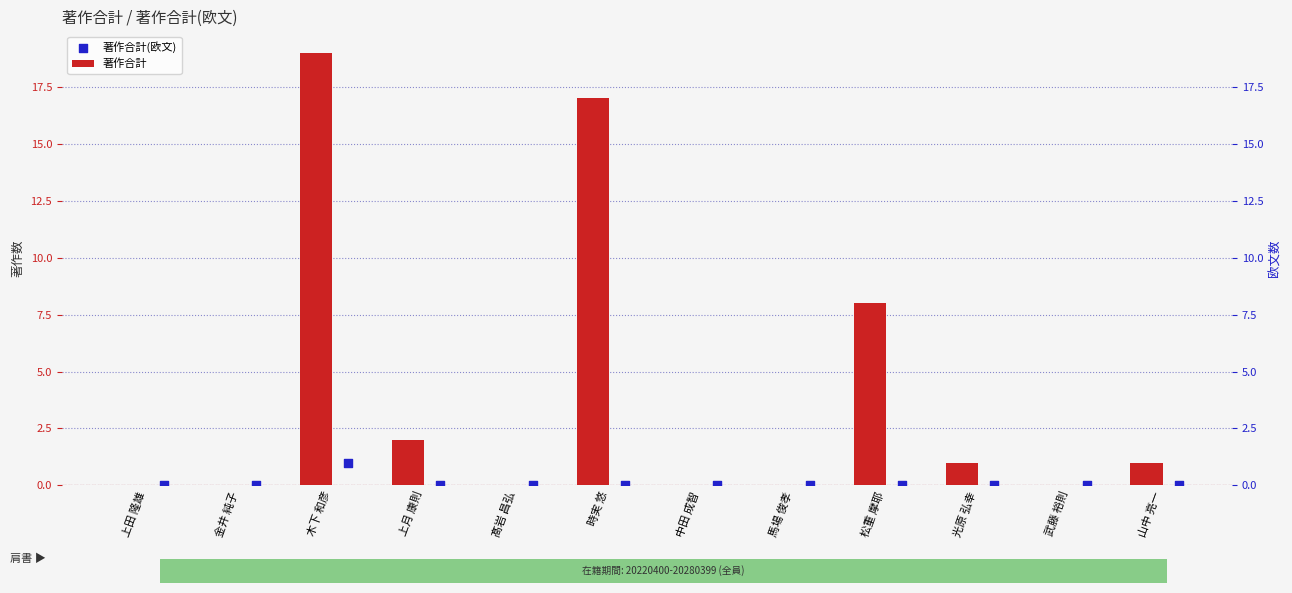

What are all the series names shown in the legend?

著作合計, 著作合計(欧文)